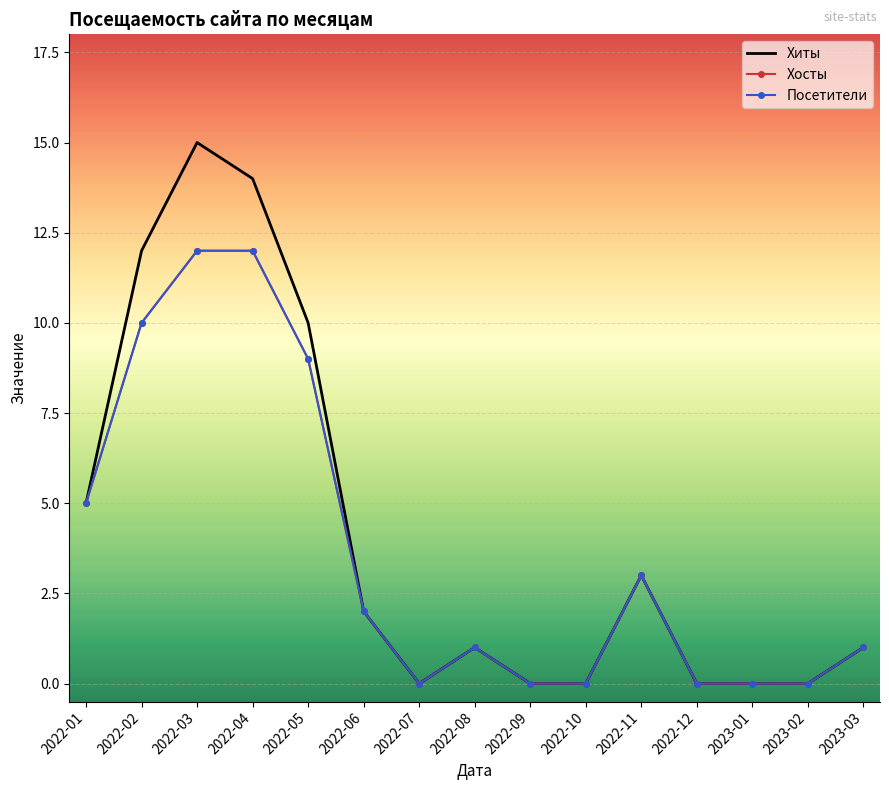

At which category is the sum across all series the highest?

2022-03